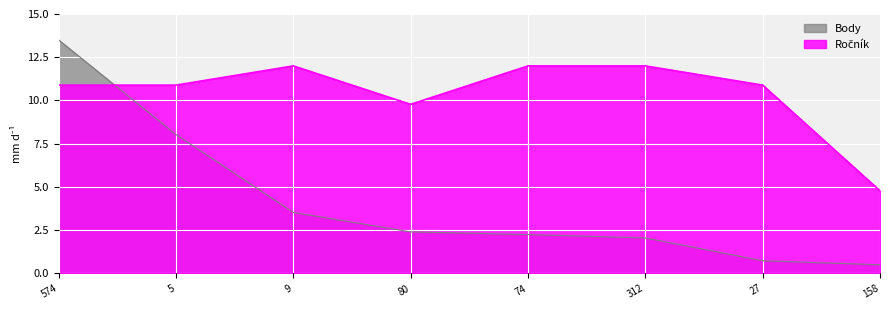

The Body series shows 13.5 at 574. True or false?

True